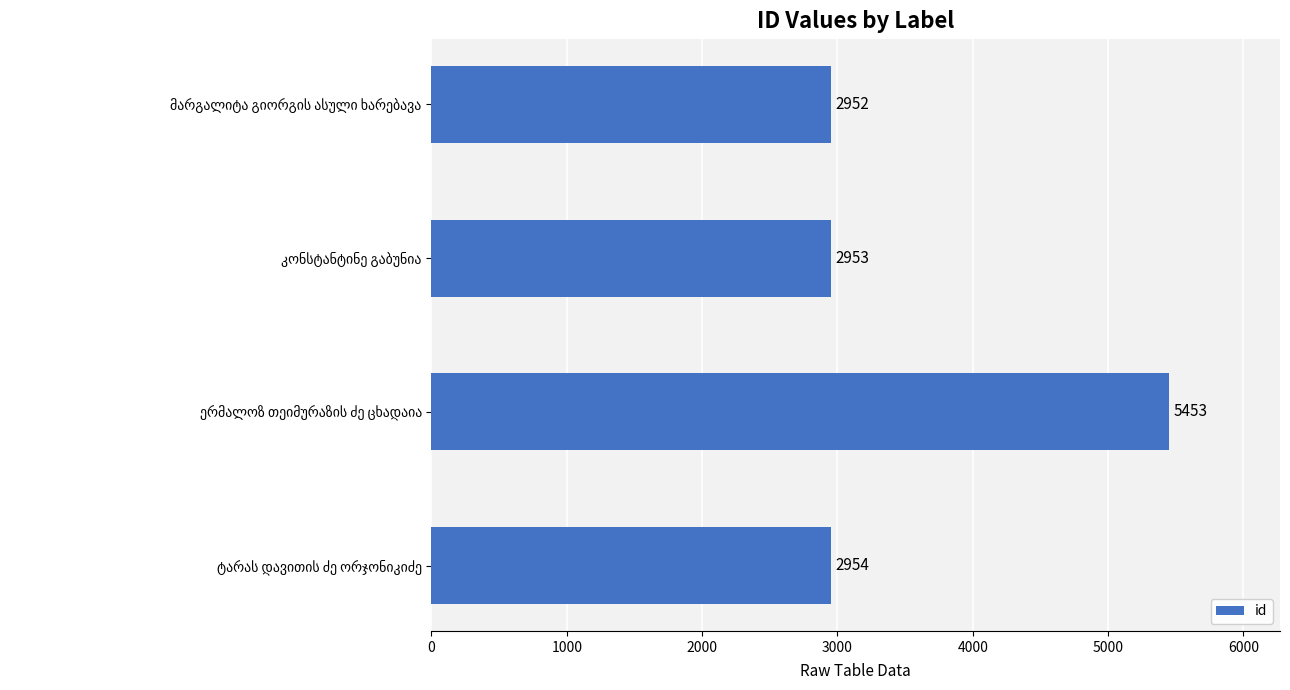

Reading bottom to top, what are all the values shown in this chart?

2954	5453	2953	2952